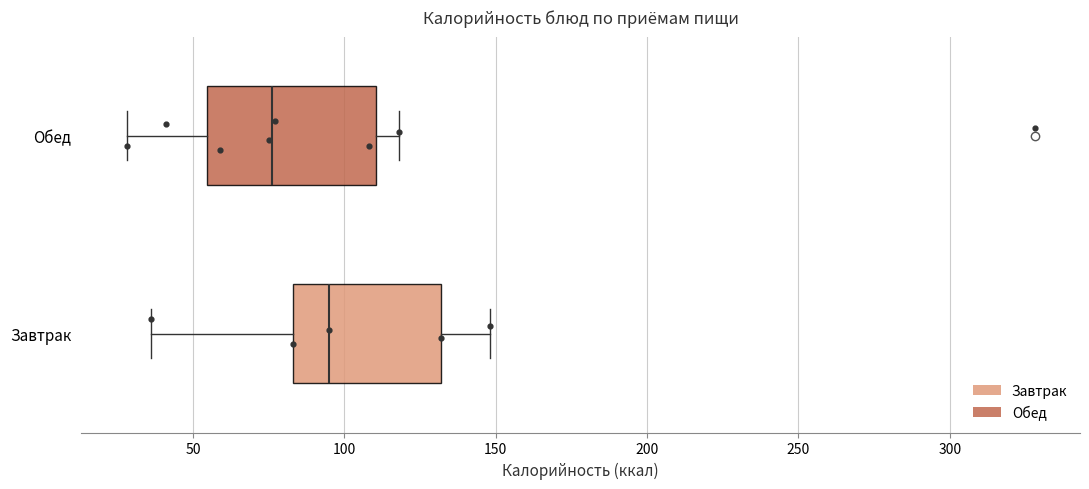

Which box has the furthest to the left median line?

Обед